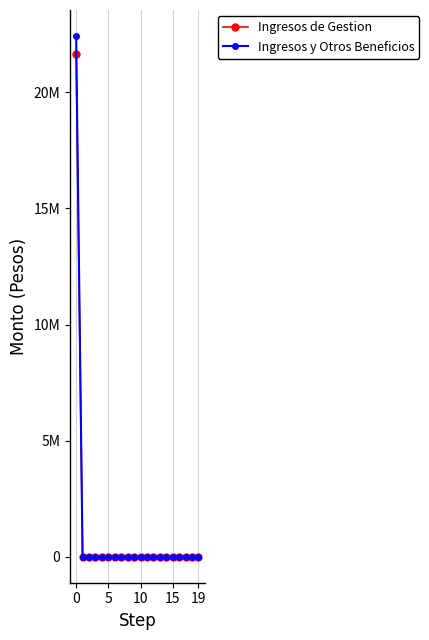

What are all the series names shown in the legend?

Ingresos de Gestion, Ingresos y Otros Beneficios